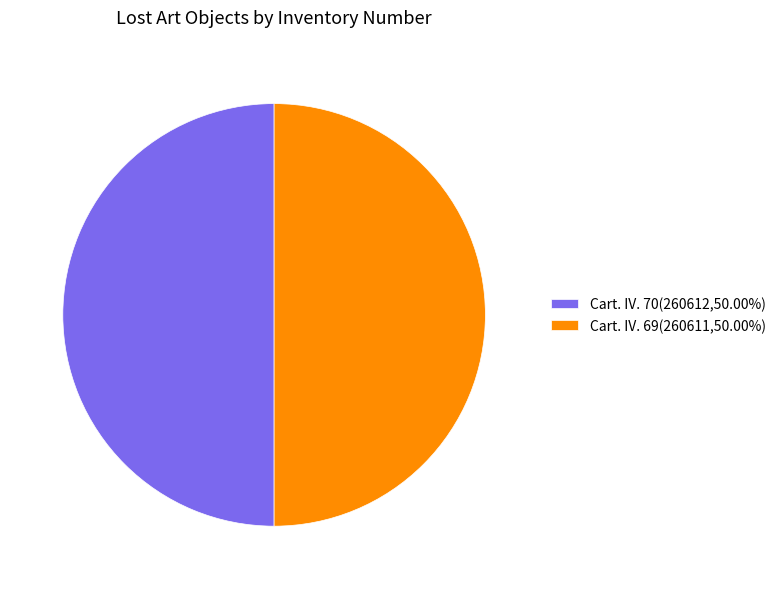

Is the sum of Cart. IV. 70(260612,50.00%) and Cart. IV. 69(260611,50.00%) greater than half?

Yes